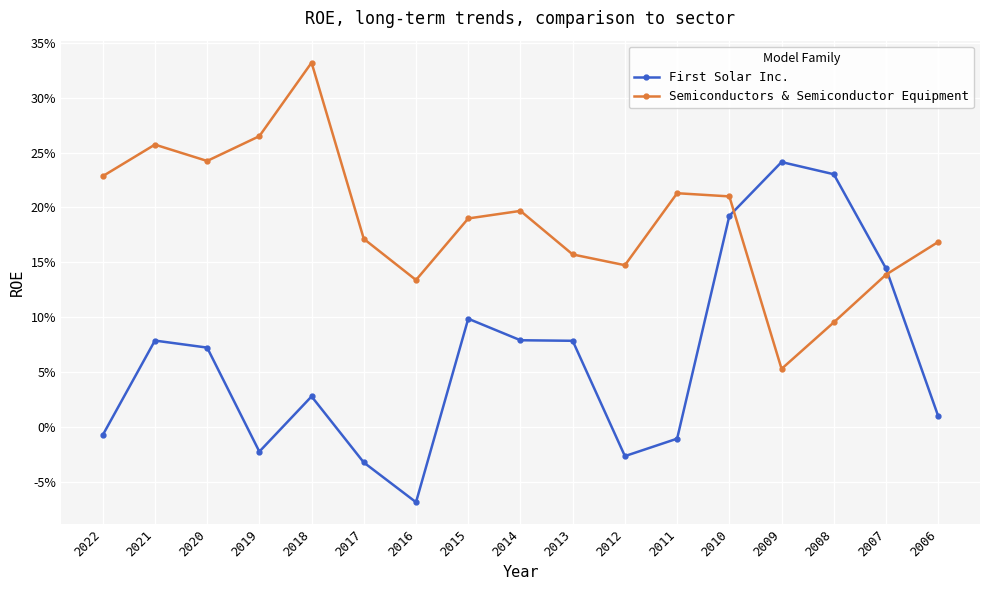

True or false: First Solar Inc. has more than 2 points higher than both neighbors.

True